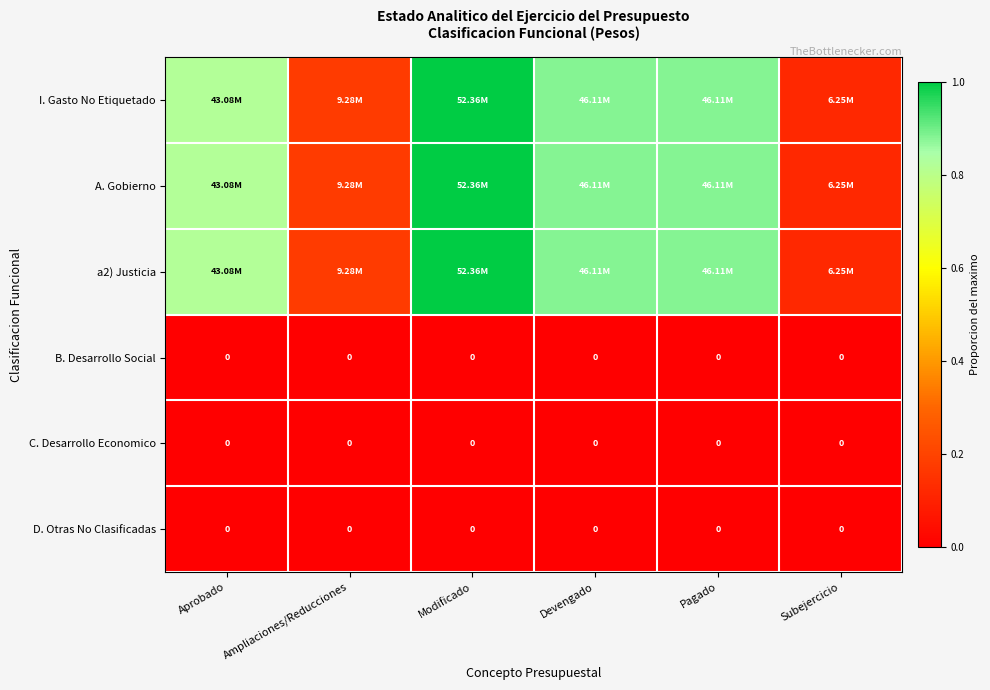

Is it true that a2) Justicia equals 0.2 at Ampliaciones/Reducciones?

True